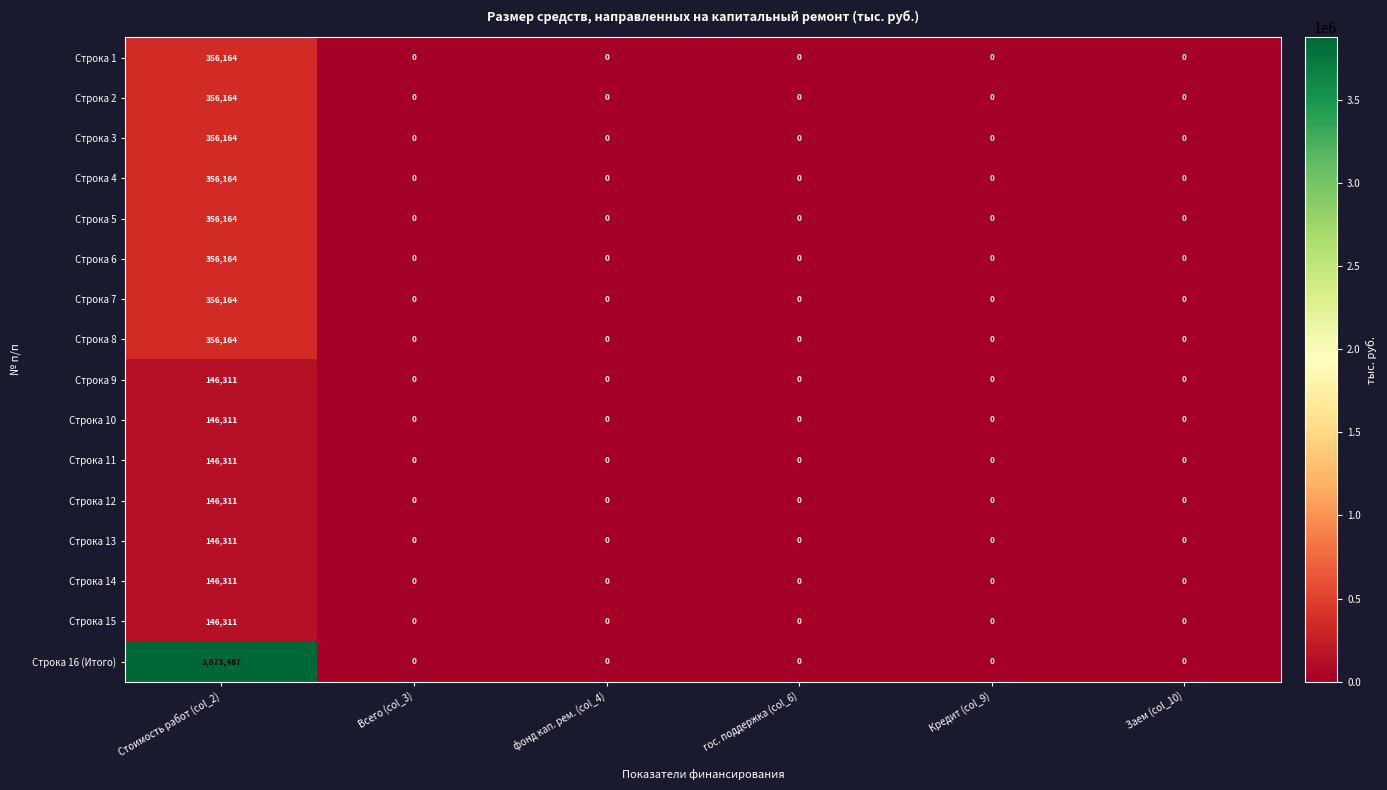

Which series has the widest spread of values?

Строка 16 (Итого)